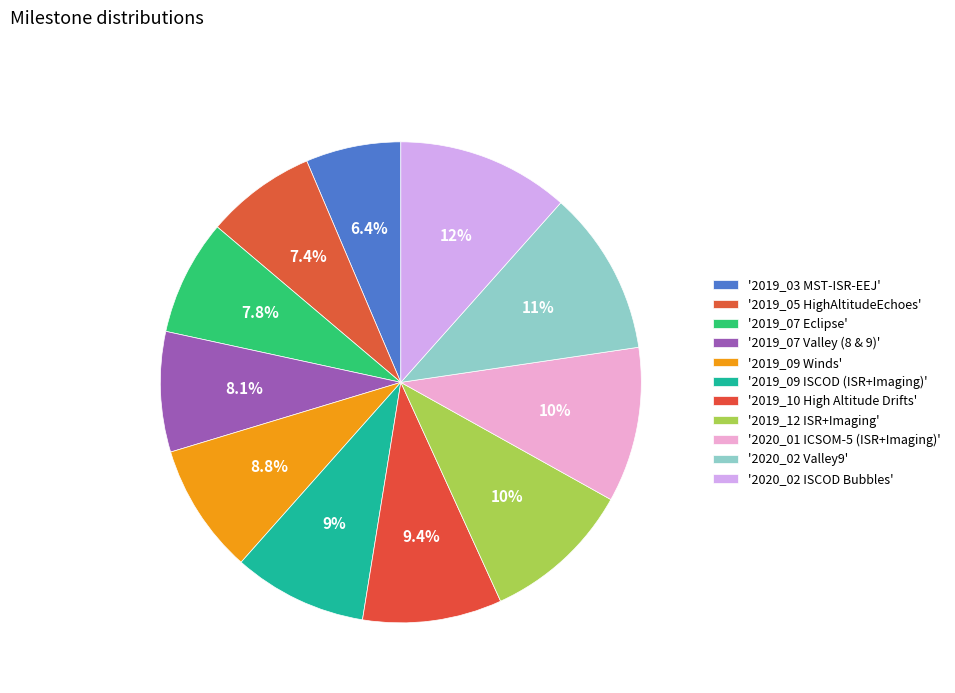

Rank the categories by value from highest to lowest.

2020_02 ISCOD Bubbles, 2020_02 Valley9, 2020_01 ICSOM-5 (ISR+Imaging), 2019_12 ISR+Imaging, 2019_10 High Altitude Drifts, 2019_09 ISCOD (ISR+Imaging), 2019_09 Winds, 2019_07 Valley (8 & 9), 2019_07 Eclipse, 2019_05 HighAltitudeEchoes, 2019_03 MST-ISR-EEJ